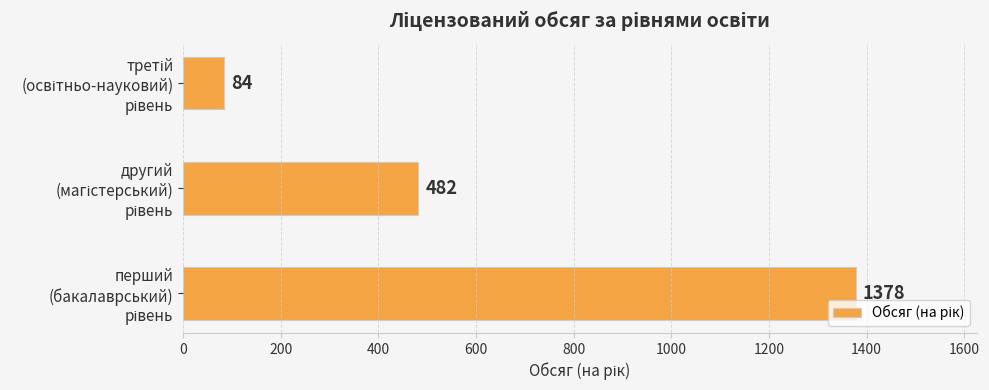

How many distinct data groups are displayed?

1